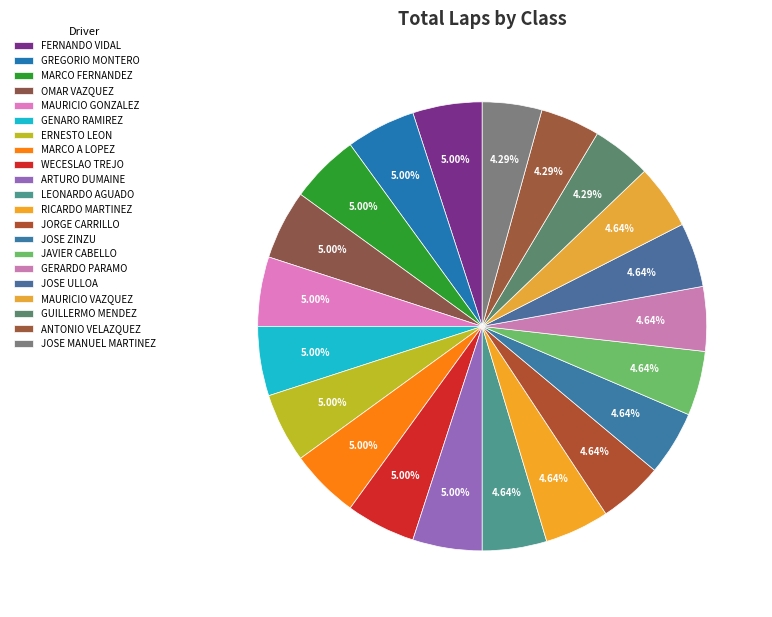

Is there a majority slice in this chart?

No